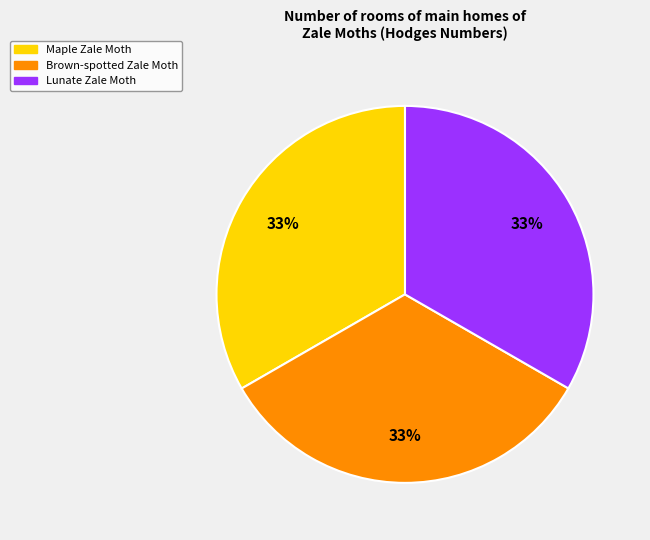

Does any single category account for the majority?

No